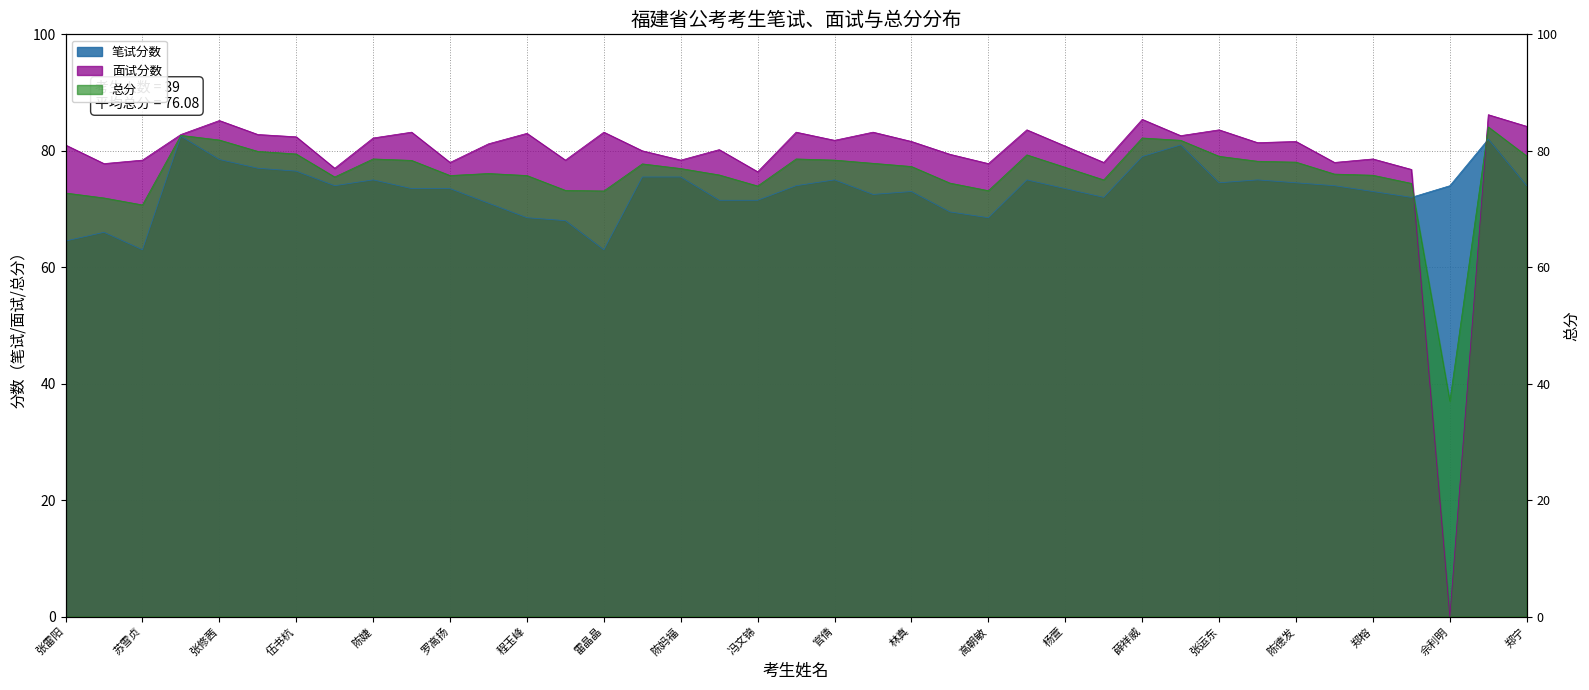

List the series in order of their peak value, lowest first.

笔试分数, 总分, 面试分数